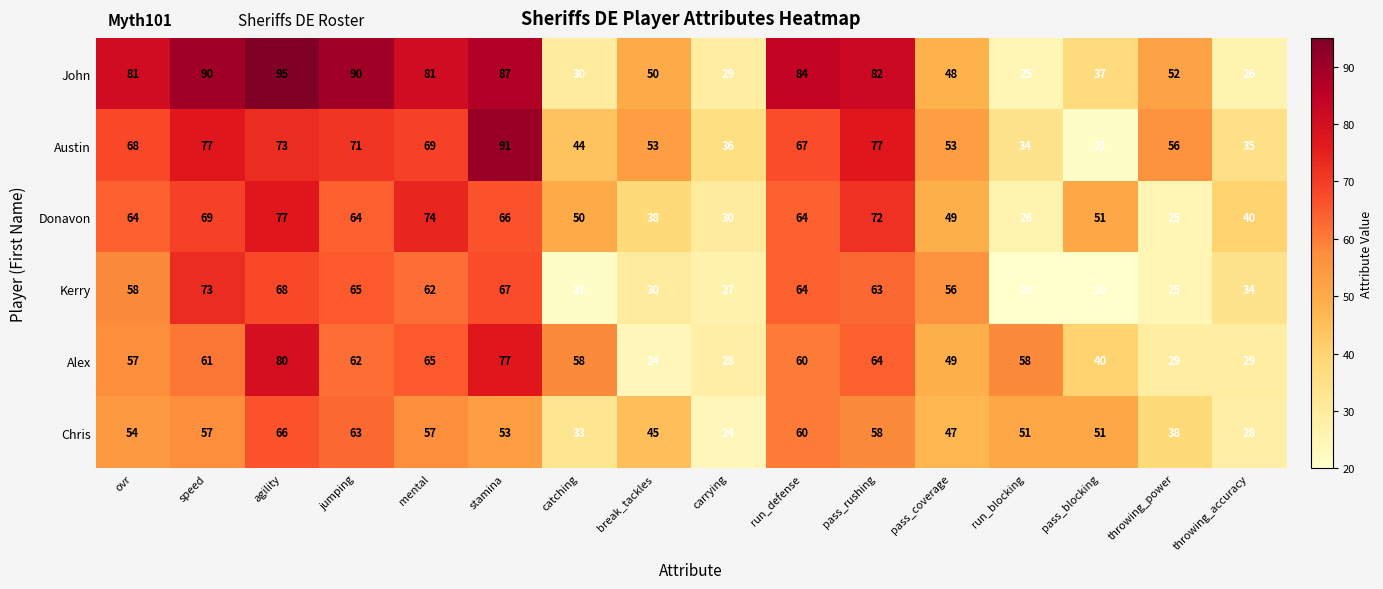

At which category does the chart reach its peak across all series?

agility